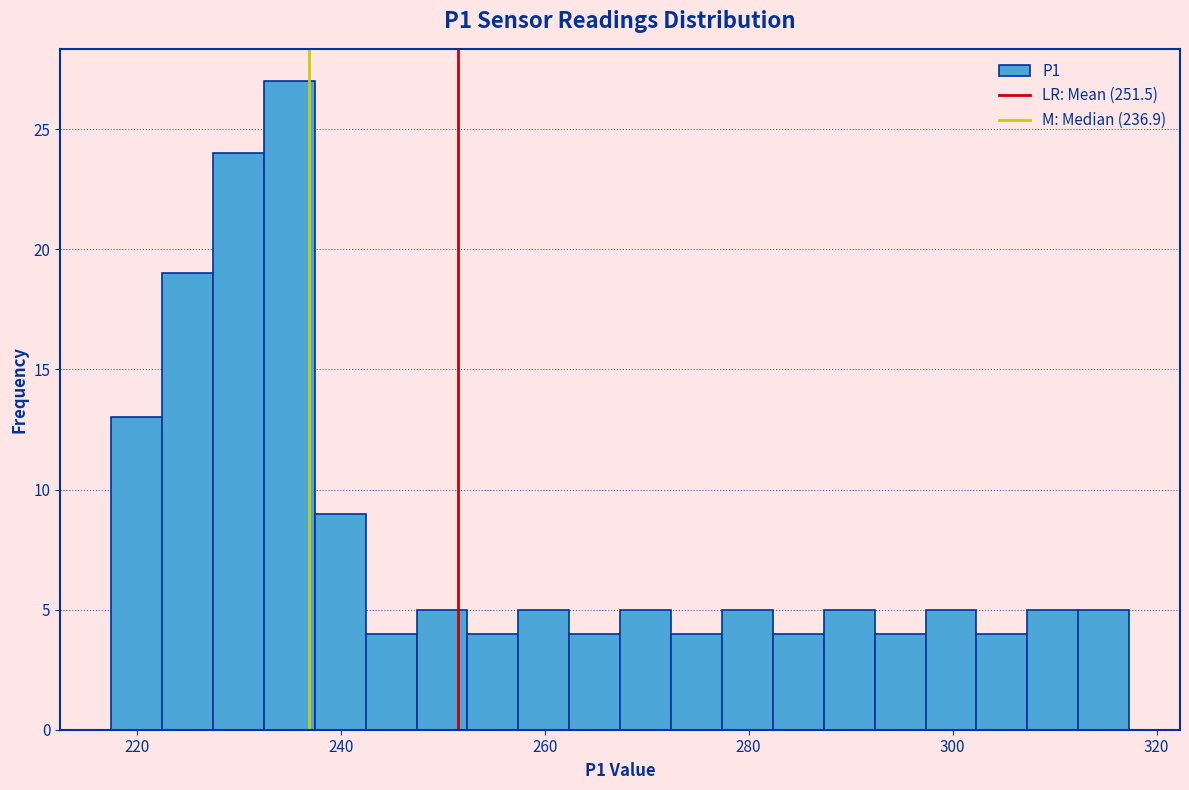

Around what value on the x-axis is the tallest bar? Give the approximate position of its centre, as read against the axis.

234